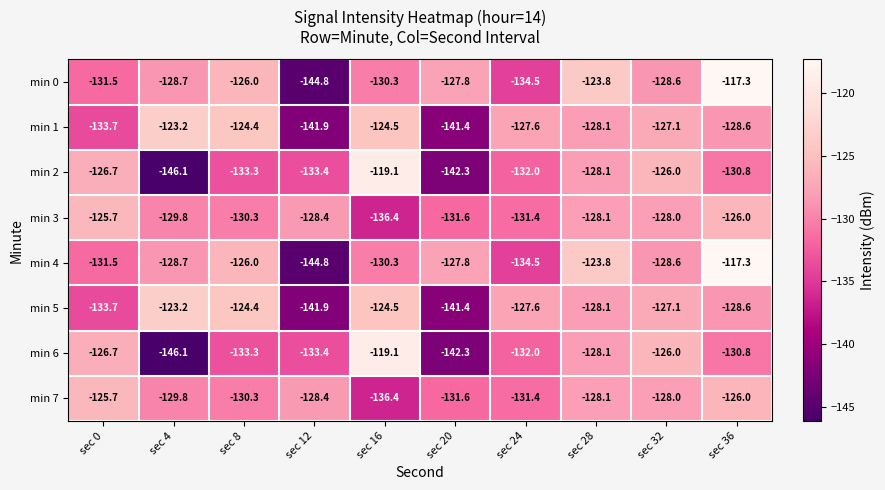

What is the minimum value shown in the chart?

-146.1